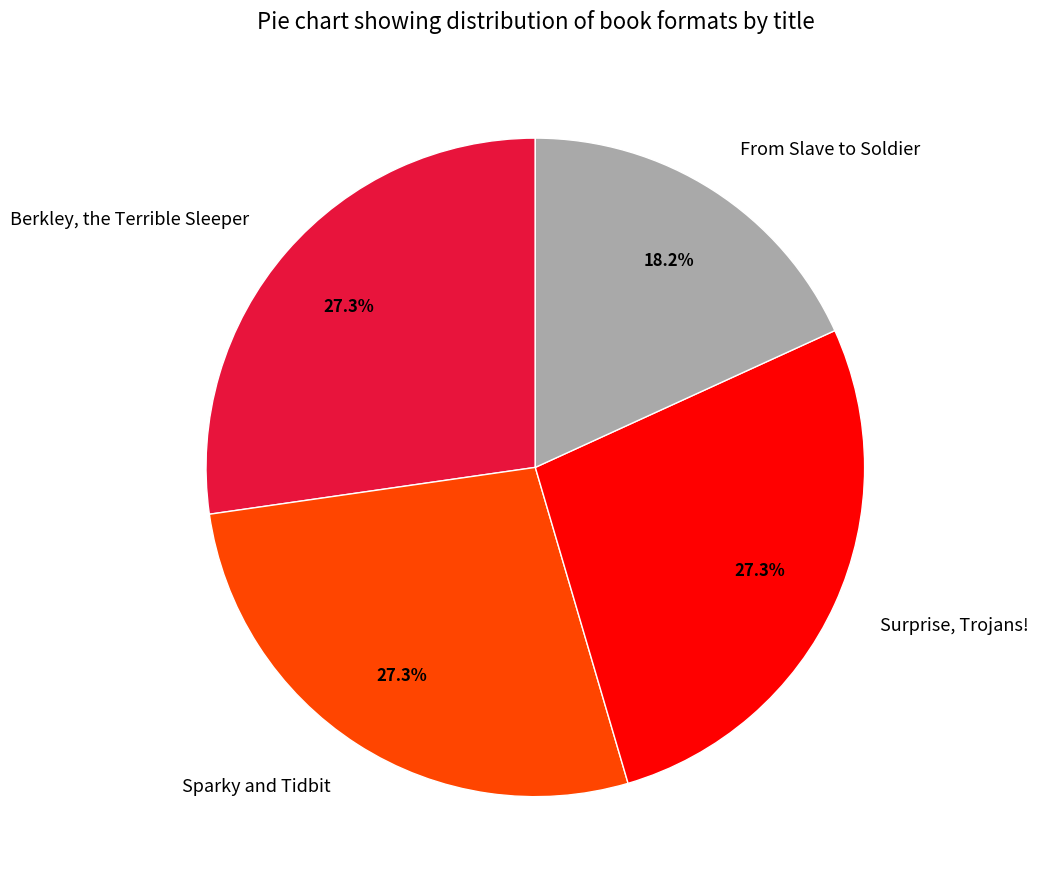

Does Surprise, Trojans! account for over 50% of the chart?

No